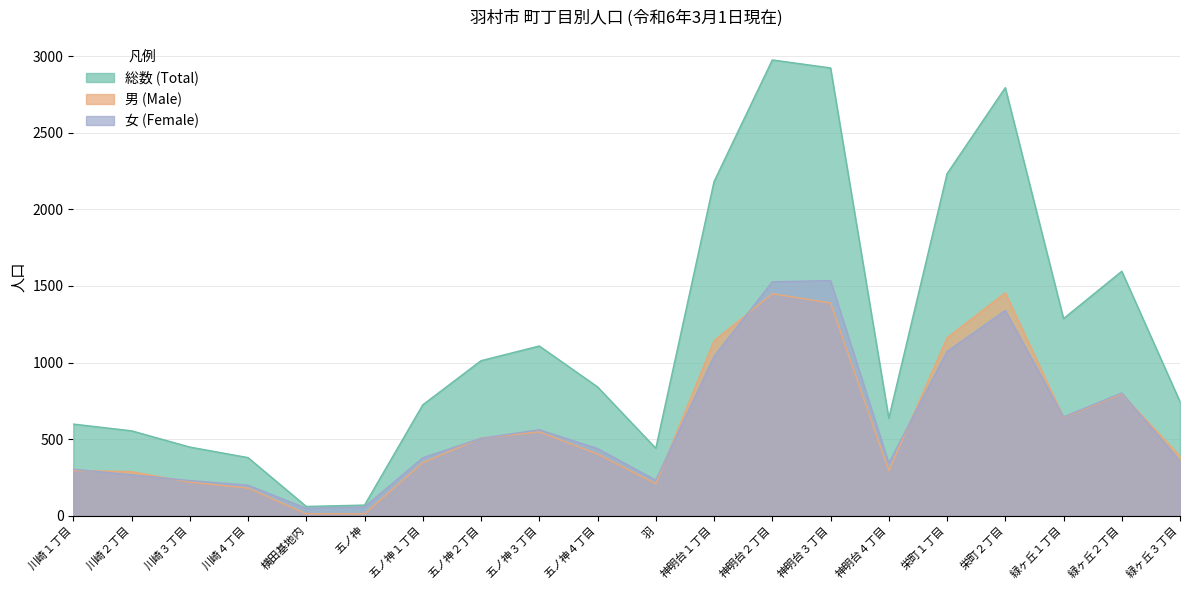

Rank the series by their maximum value, from lowest to highest.

男 (Male), 女 (Female), 総数 (Total)